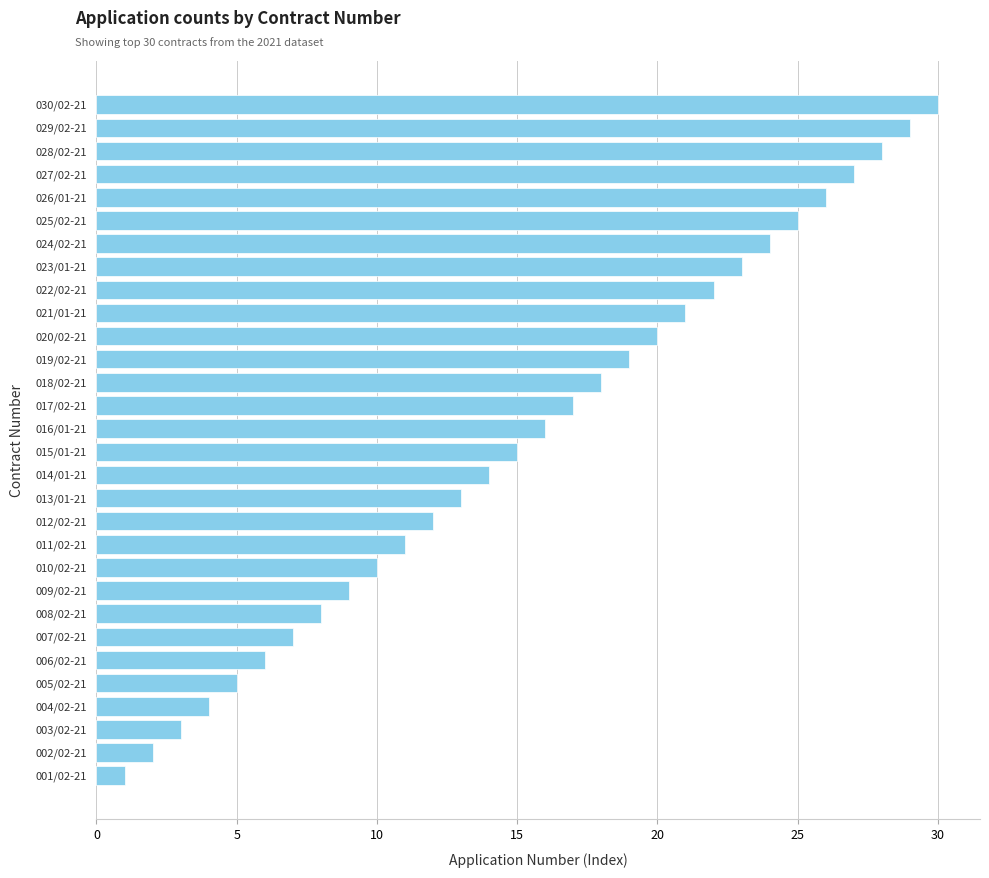

Which label corresponds to the smallest value in the chart?

001/02-21